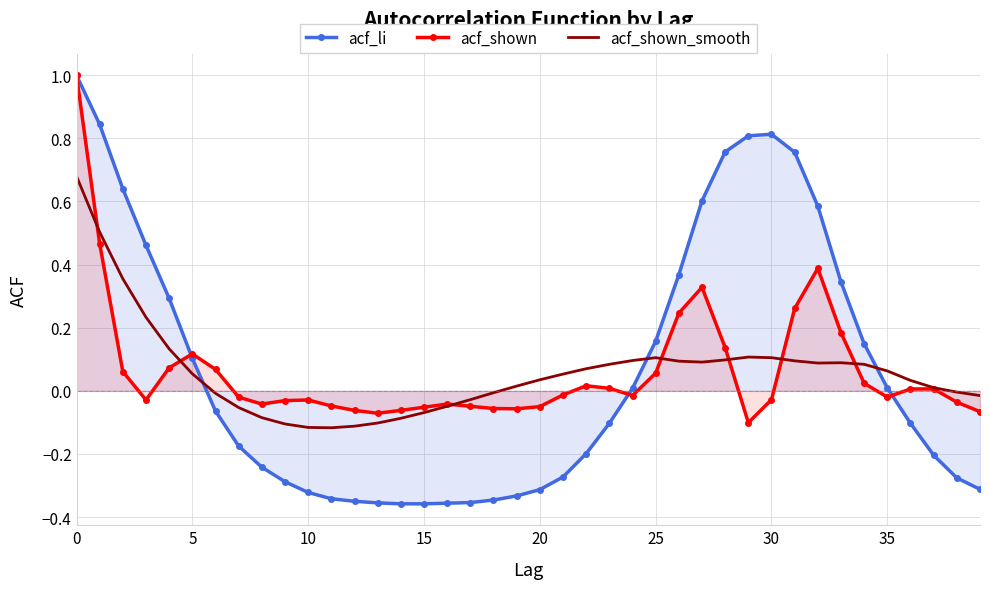

Which series has the widest spread of values?

acf_li